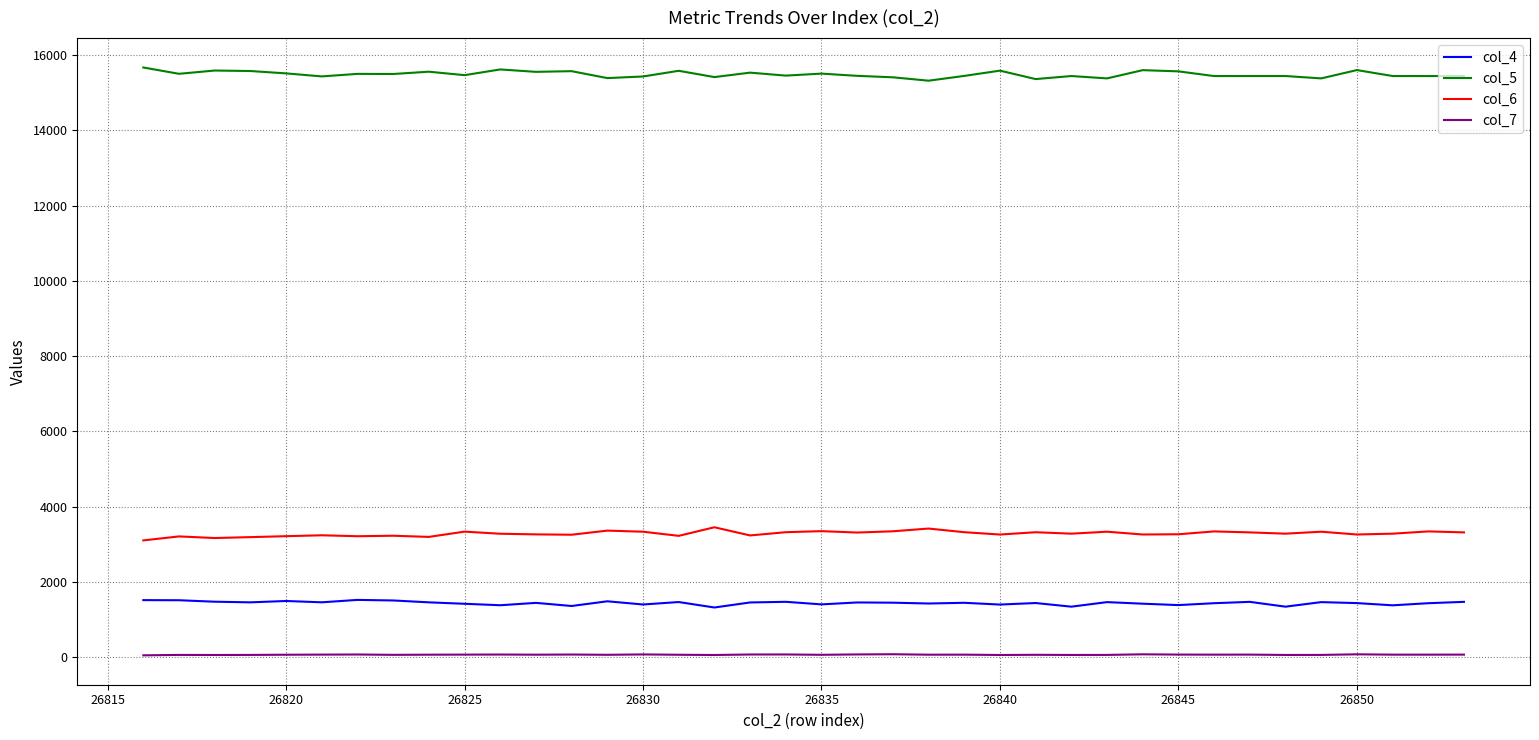

Does the chart display data point markers on the line(s)?

No